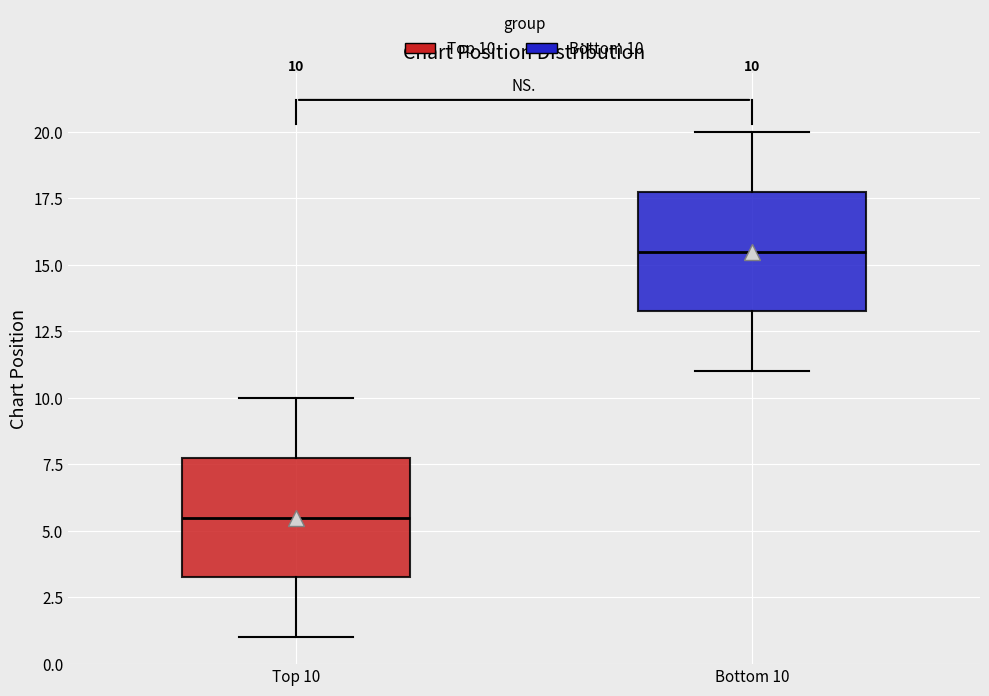

Which box has the lowest median line?

Top 10